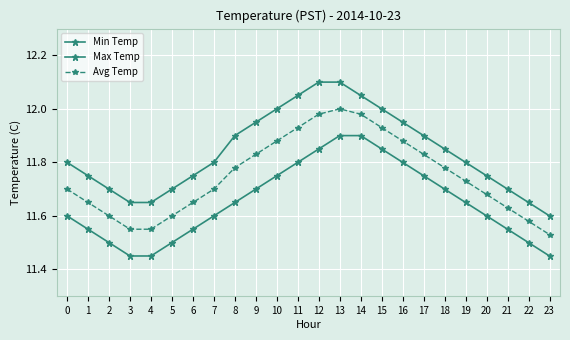

How many series are shown in this chart?

3